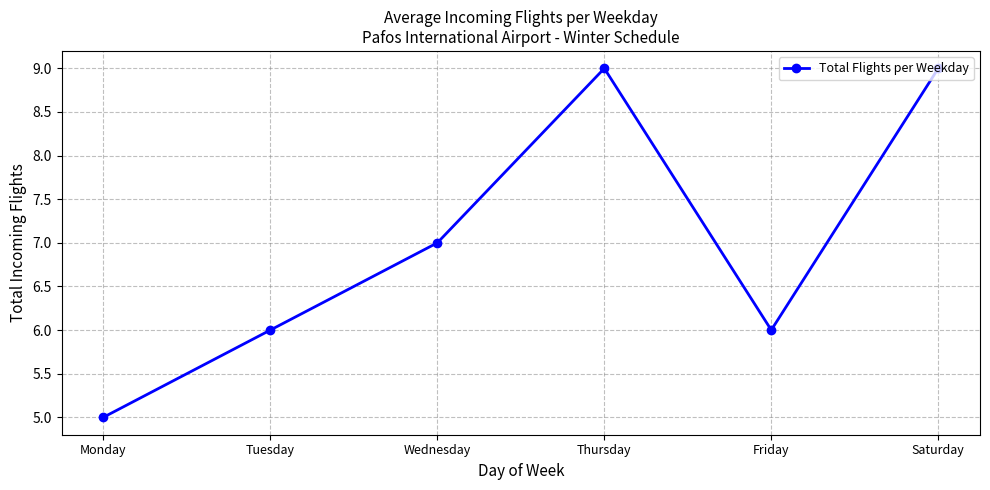

What is the minimum value shown in the chart?

5